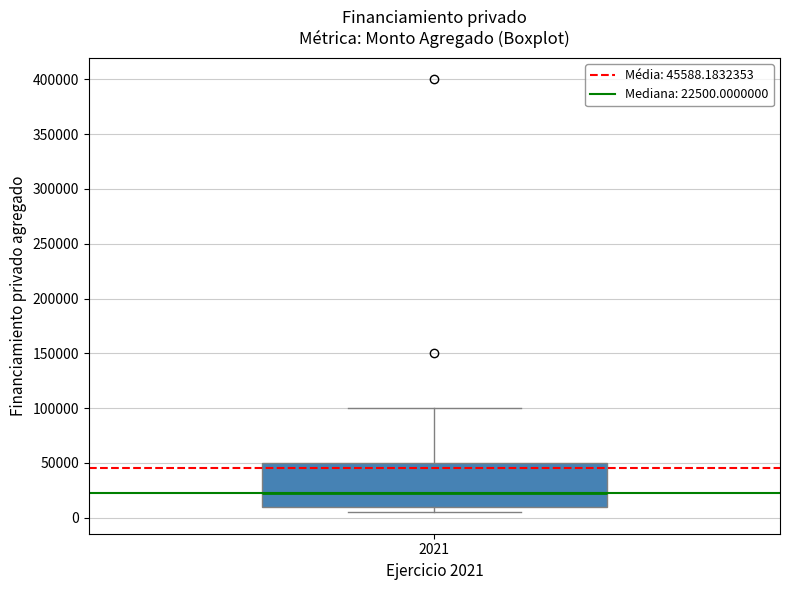

Read this box plot against the y-axis: the position of the median line, the range covered by the box, and the ends of both whiskers. The values are not printed on the chart, so give them approximately, as read against the axis.

median 25000, box 10000 to 50000, whiskers 5000 to 100000